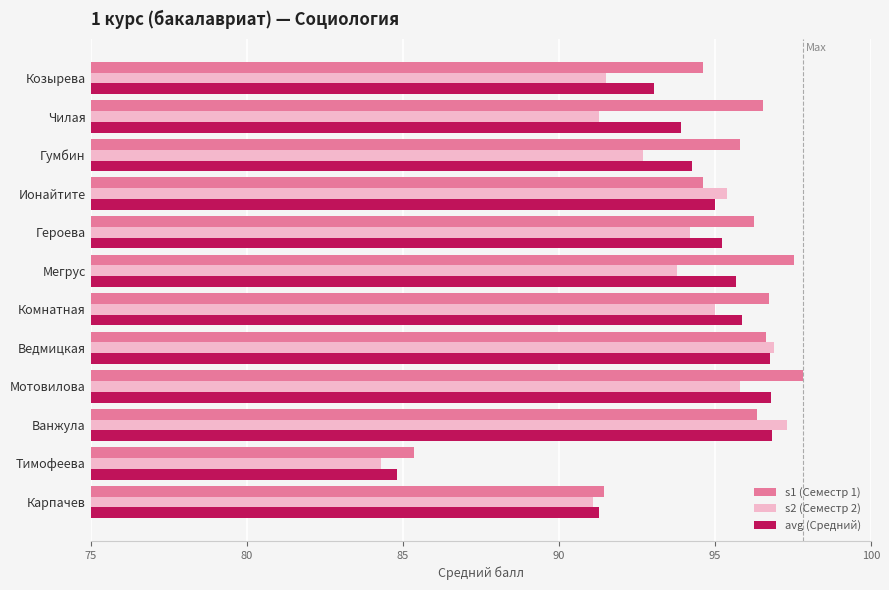

Which series has the largest range (max minus min)?

s2 (Семестр 2)